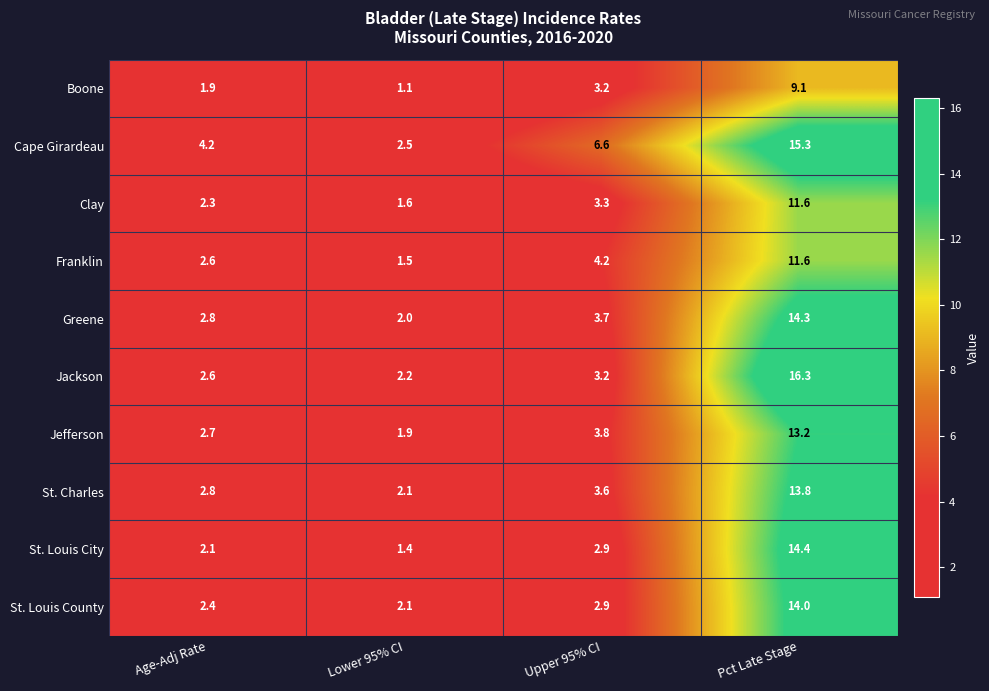

What is the difference between the maximum and minimum values in the St. Louis County series?

11.9